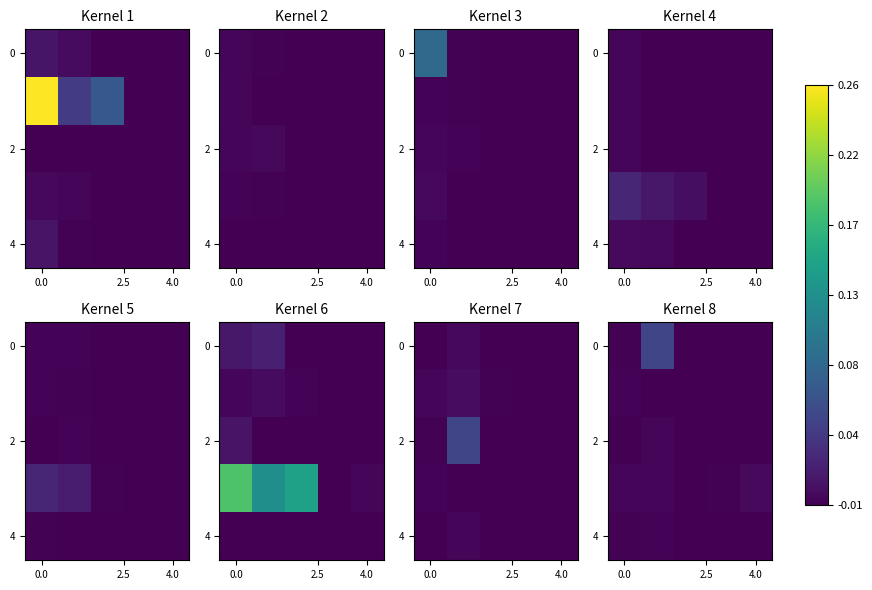

The 2 series shows -0.0 at 0.0. True or false?

True